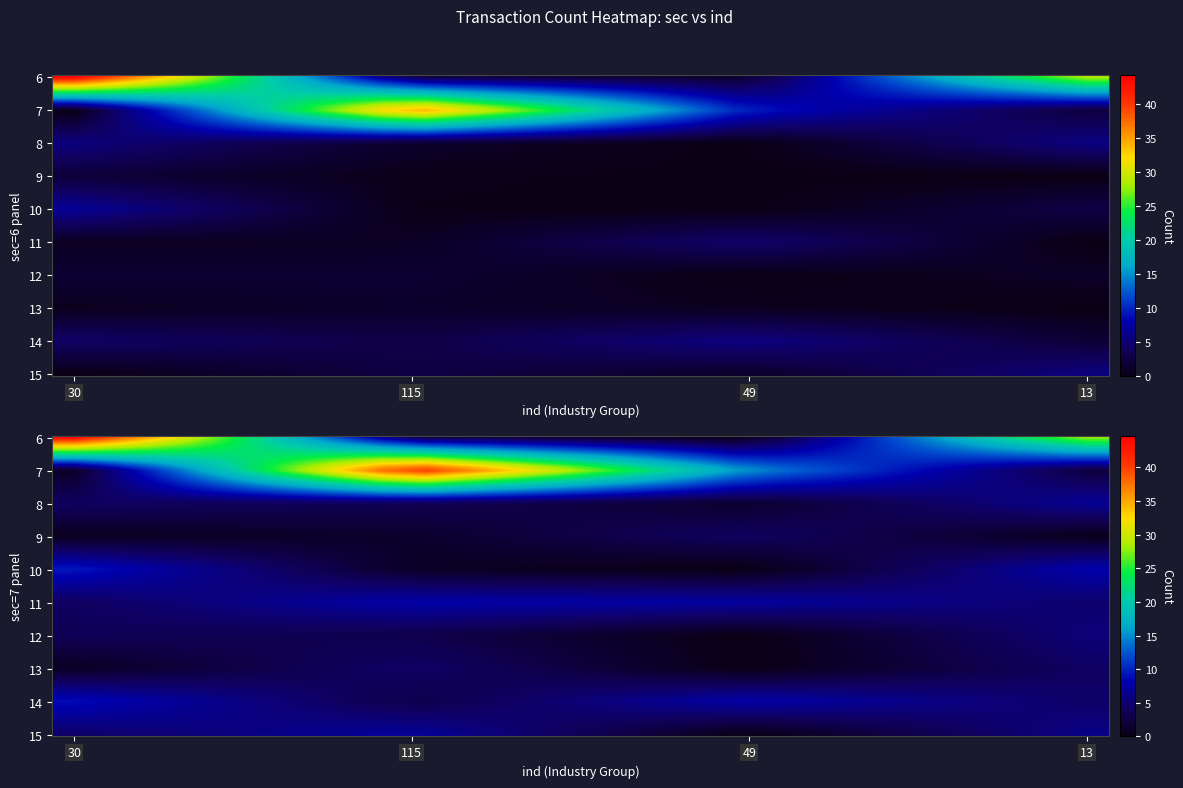

Reading left to right, transcribe all the data shown in this chart.

6_30=45	6_115=0	6_49=0	6_13=28	7_30=0	7_115=38	7_49=12	7_13=0	8_30=5	8_115=0	8_49=0	8_13=3	9_30=0	9_115=2	9_49=0	9_13=0	10_30=8	10_115=0	10_49=0	10_13=4	11_30=0	11_115=3	11_49=6	11_13=0	12_30=2	12_115=0	12_49=0	12_13=1	13_30=0	13_115=4	13_49=0	13_13=2	14_30=7	14_115=0	14_49=3	14_13=0	15_30=0	15_115=5	15_49=0	15_13=6